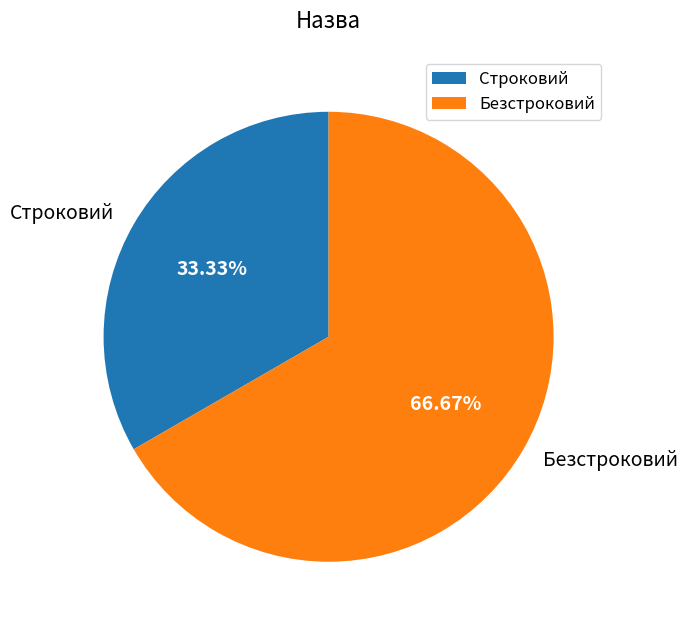

What is the largest slice in the pie chart?

Безстроковий